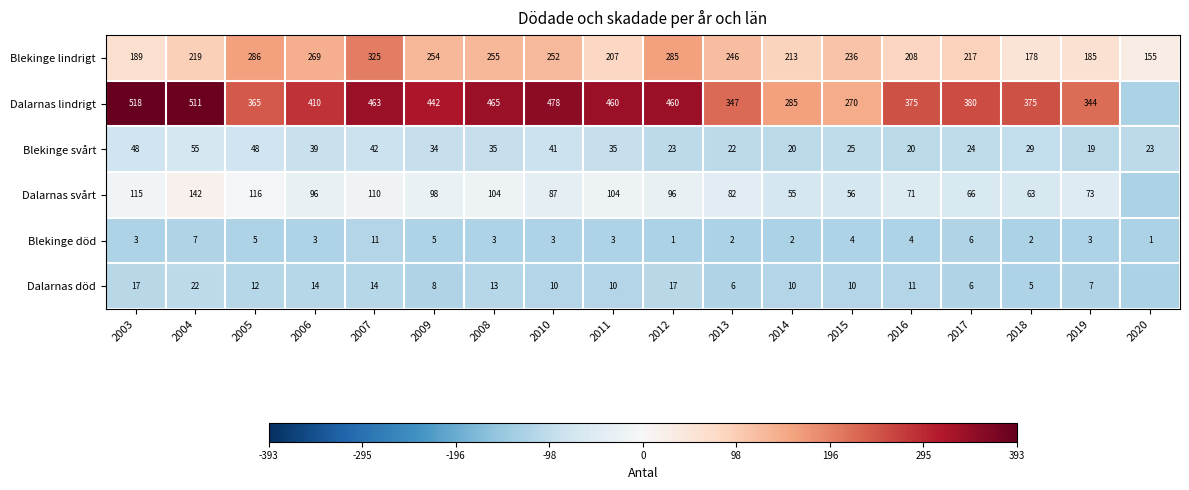

At 2010, list the series in order from largest to smallest.

Dalarnas lindrigt, Blekinge lindrigt, Dalarnas svårt, Blekinge svårt, Dalarnas död, Blekinge död